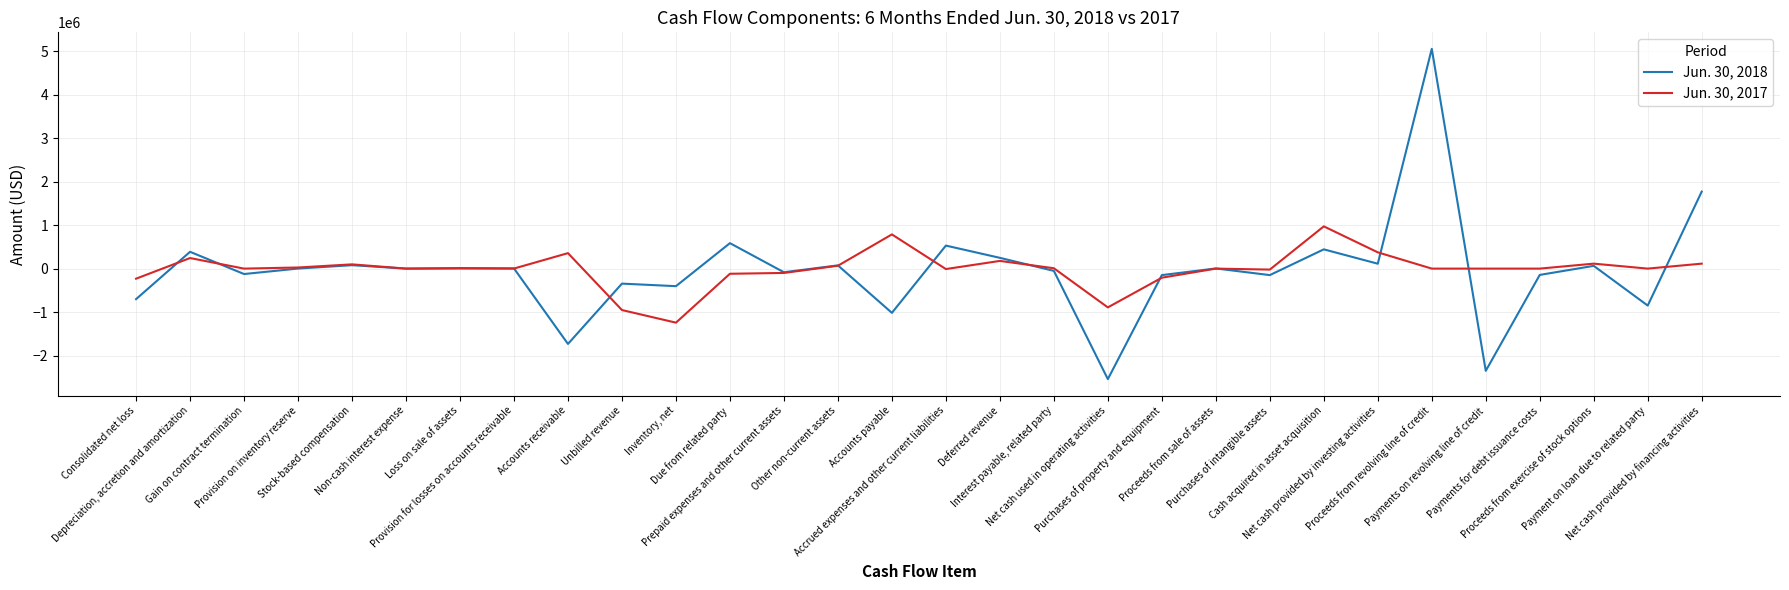

What are all the series names shown in the legend?

Jun. 30, 2018, Jun. 30, 2017